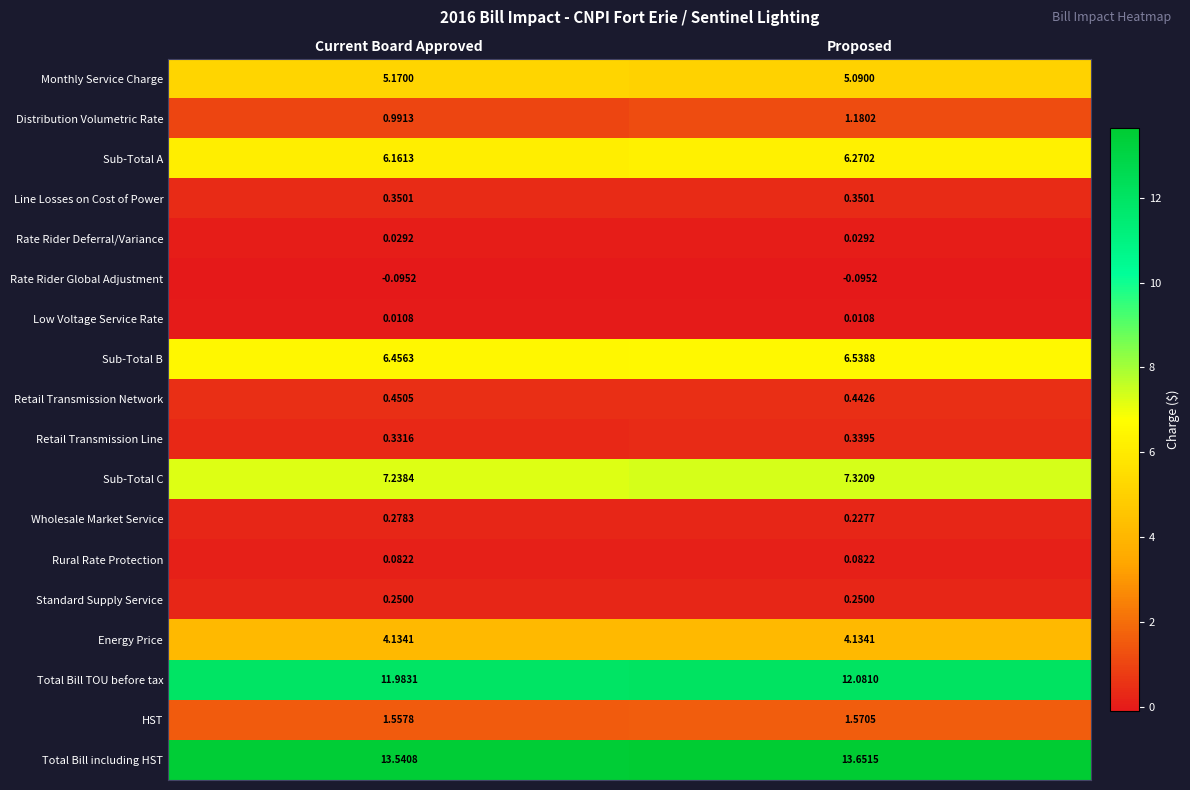

Which series has the largest total across all categories?

Total Bill including HST